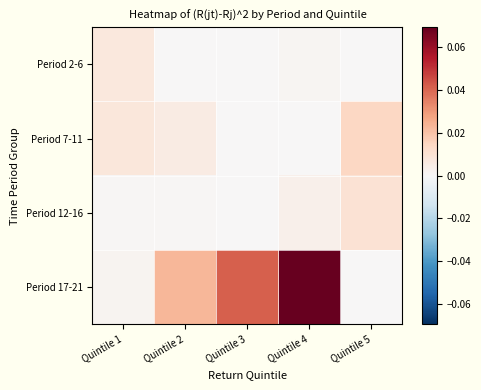

How many categories are shown in the chart?

5